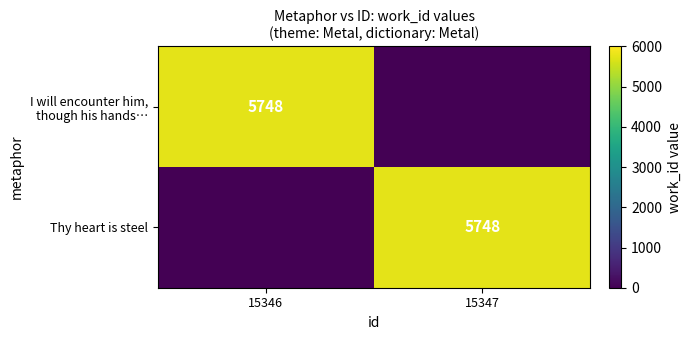

Which series has the largest total across all categories?

I will encounter him, though his hands…